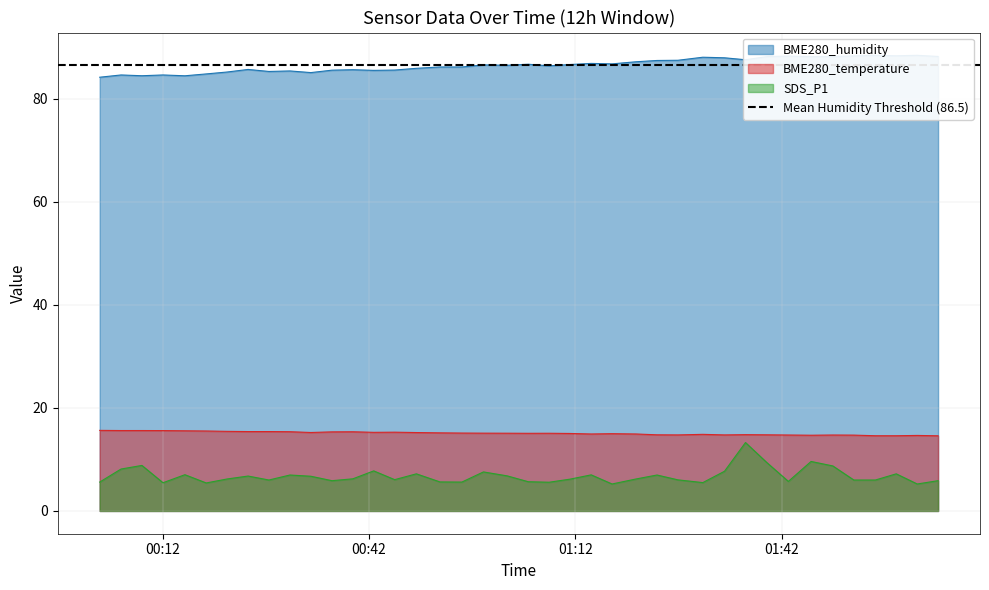

What is the lowest value of the SDS_P1 series?

5.2